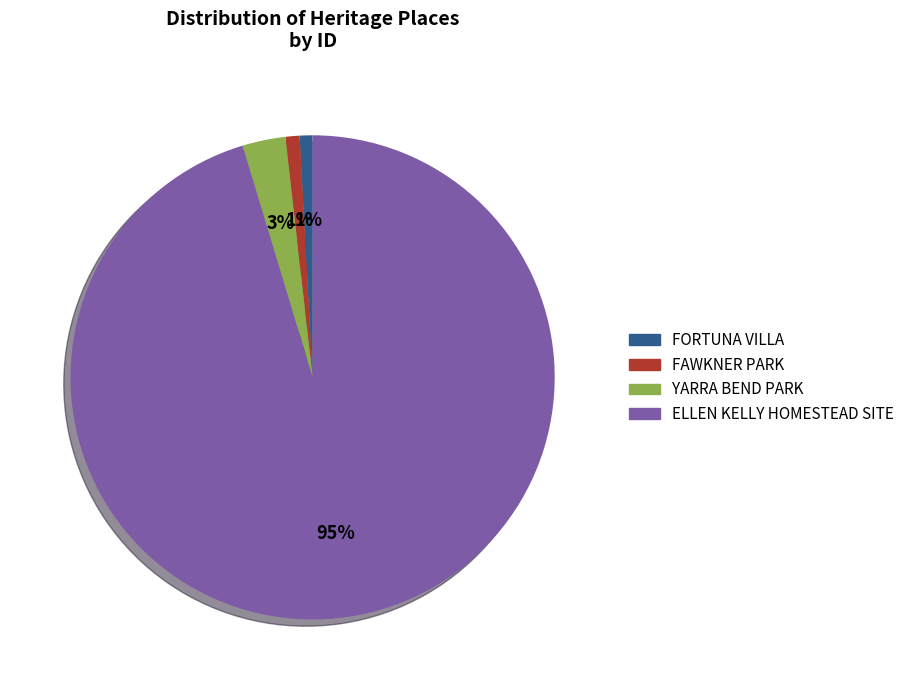

Which slice is the largest?

ELLEN KELLY HOMESTEAD SITE